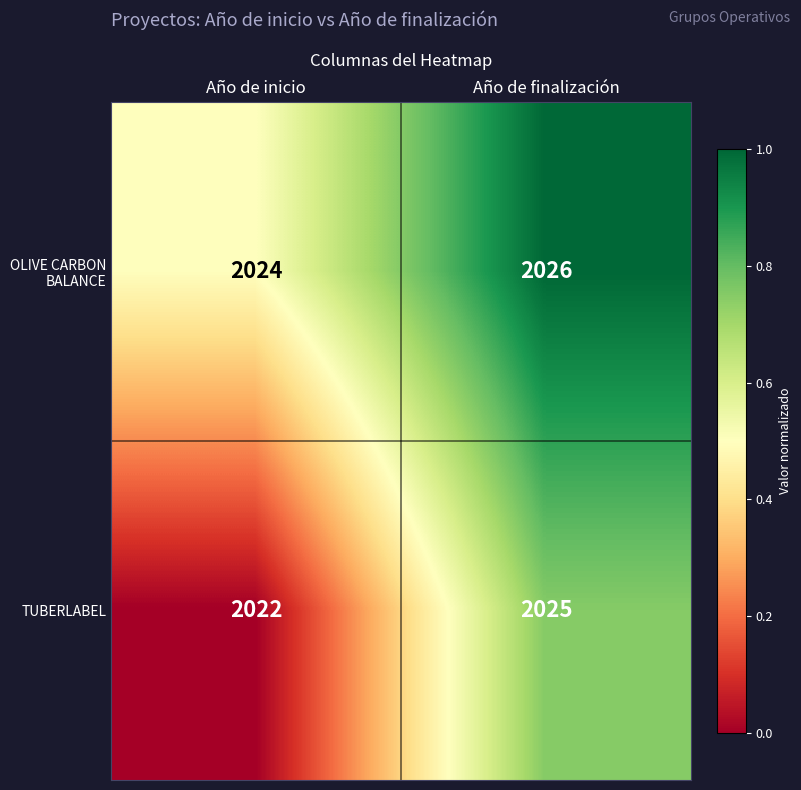

Reading left to right, transcribe all the data shown in this chart.

OLIVE CARBON BALANCE: Año de inicio=2024	Año de finalización=2026
TUBERLABEL: Año de inicio=2022	Año de finalización=2025